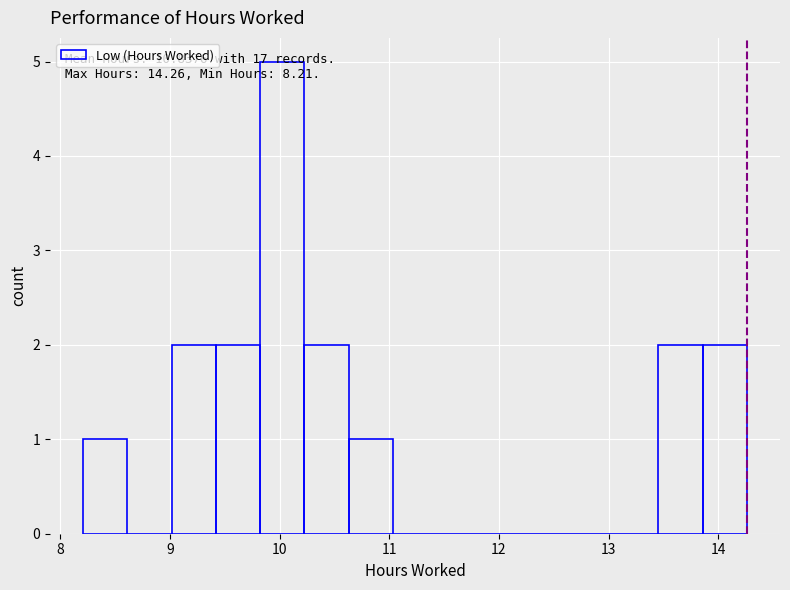

Which range on the x-axis has the tallest bar?

9.8 to 10.2